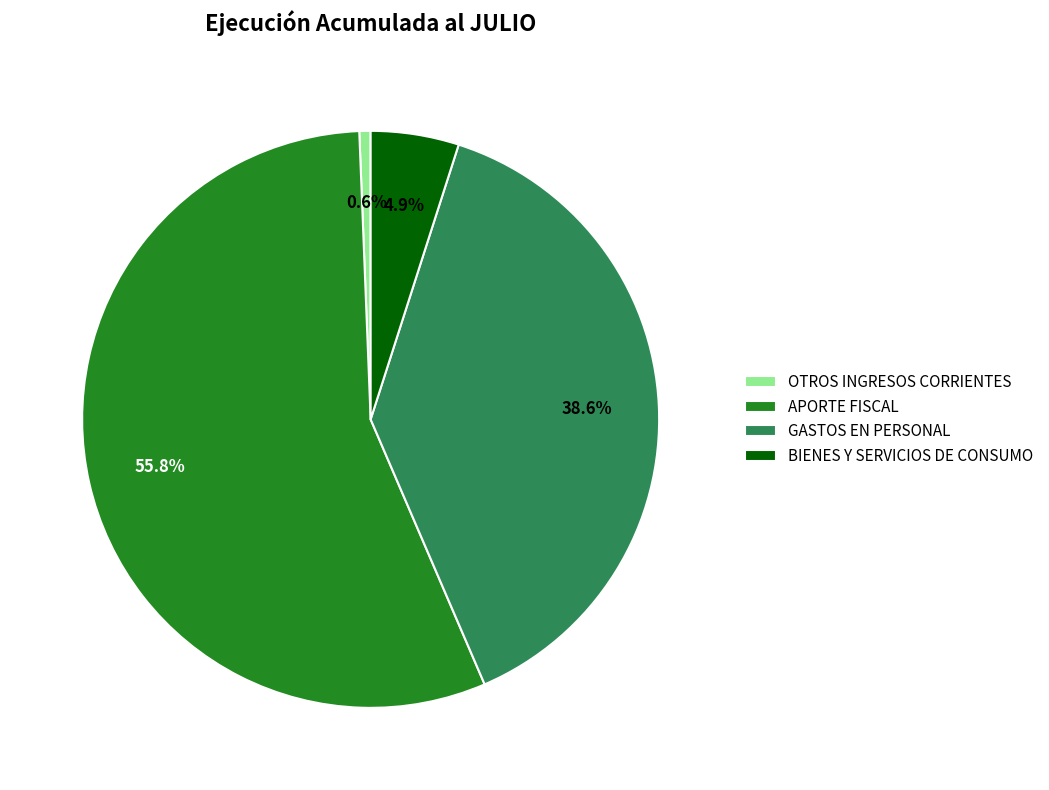

Do GASTOS EN PERSONAL and OTROS INGRESOS CORRIENTES together represent more than half of the pie?

No